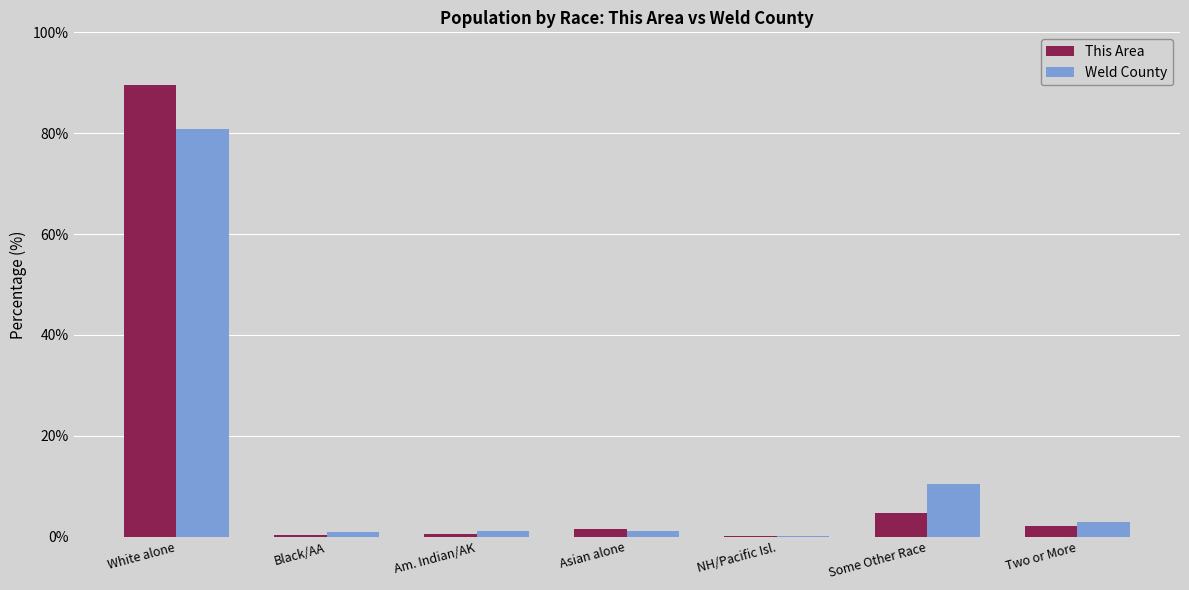

Which series changed the most between White alone and Am. Indian/AK?

This Area